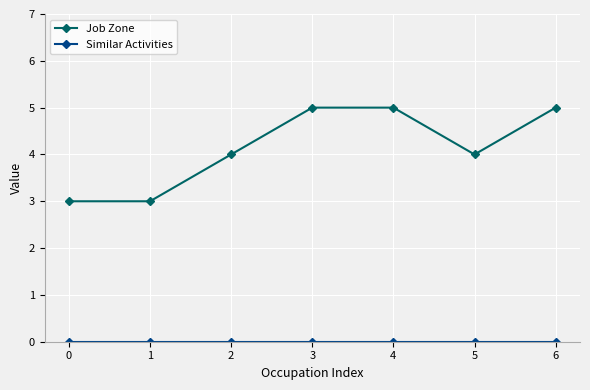

What is the value of the Job Zone point at the 1st from the left?

3